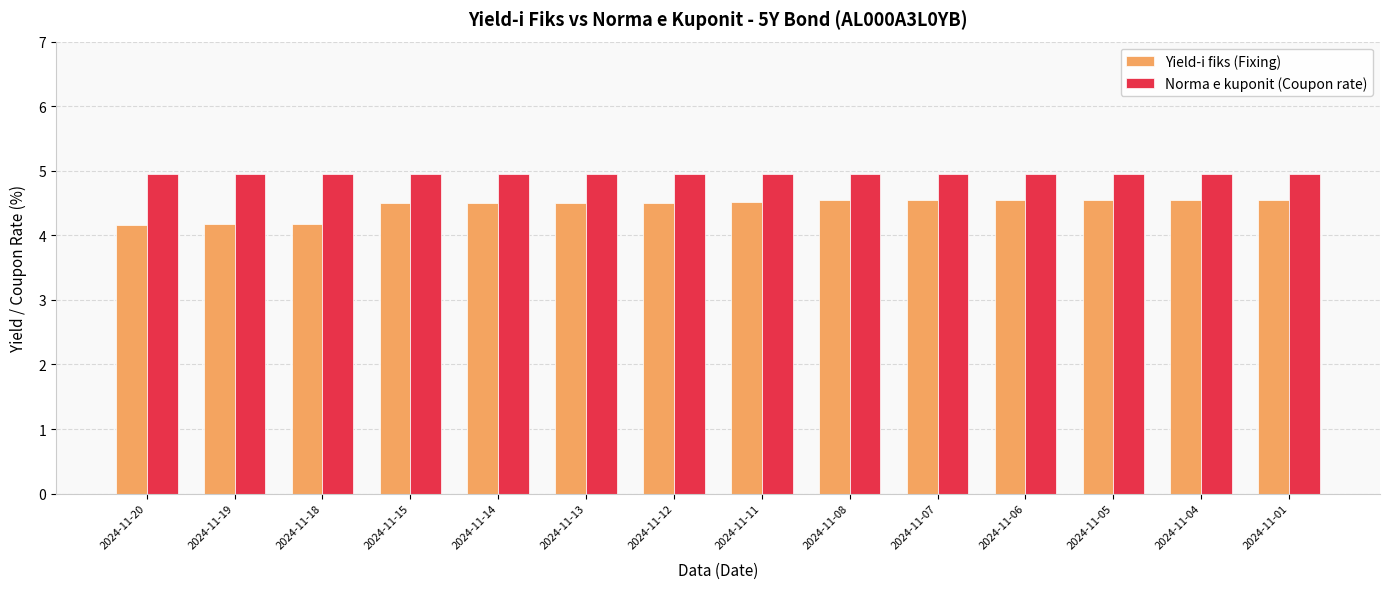

What is the total value across all series at 2024-11-07?

9.5